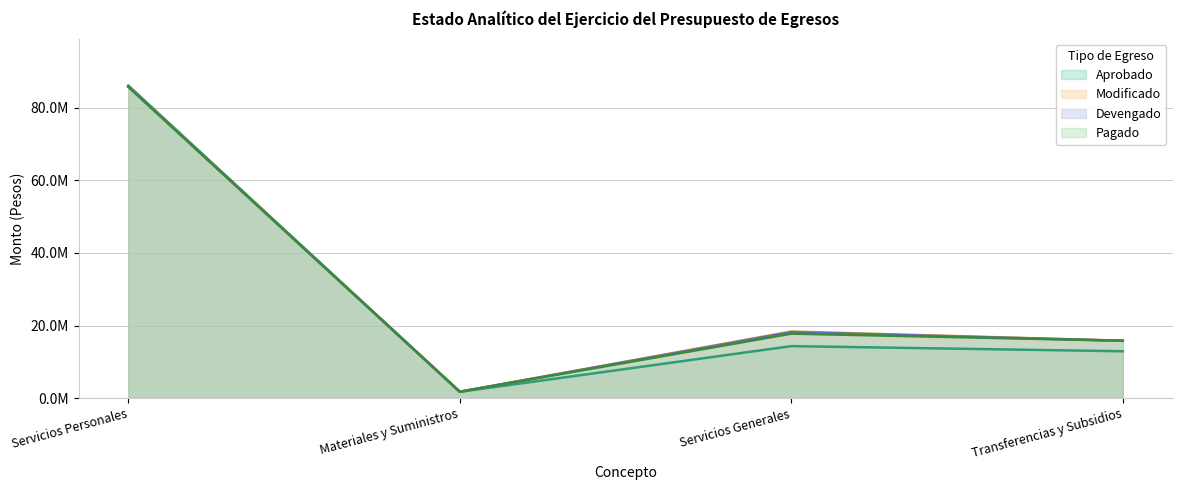

Where is the first local maximum for Devengado?

Servicios Generales